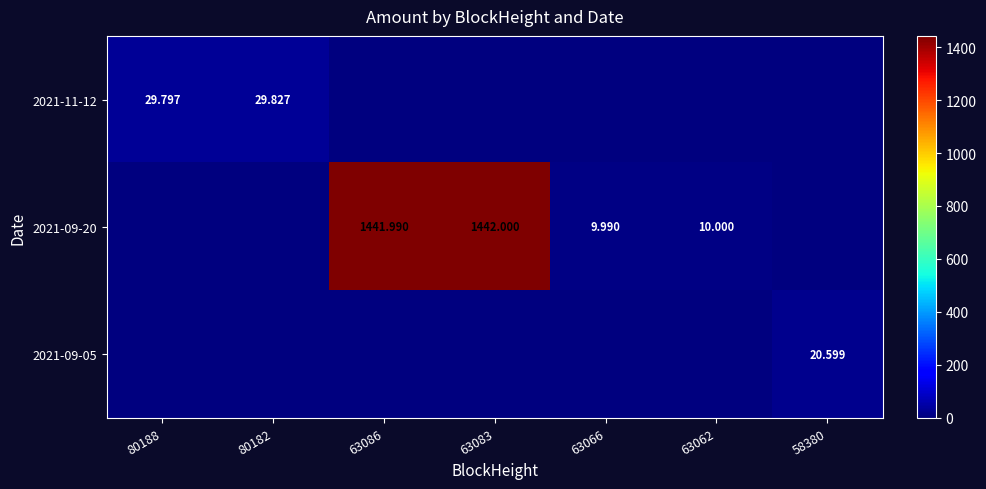

Is the value of 2021-09-20 at 63083 greater than the value of 2021-09-05 at 80182?

Yes